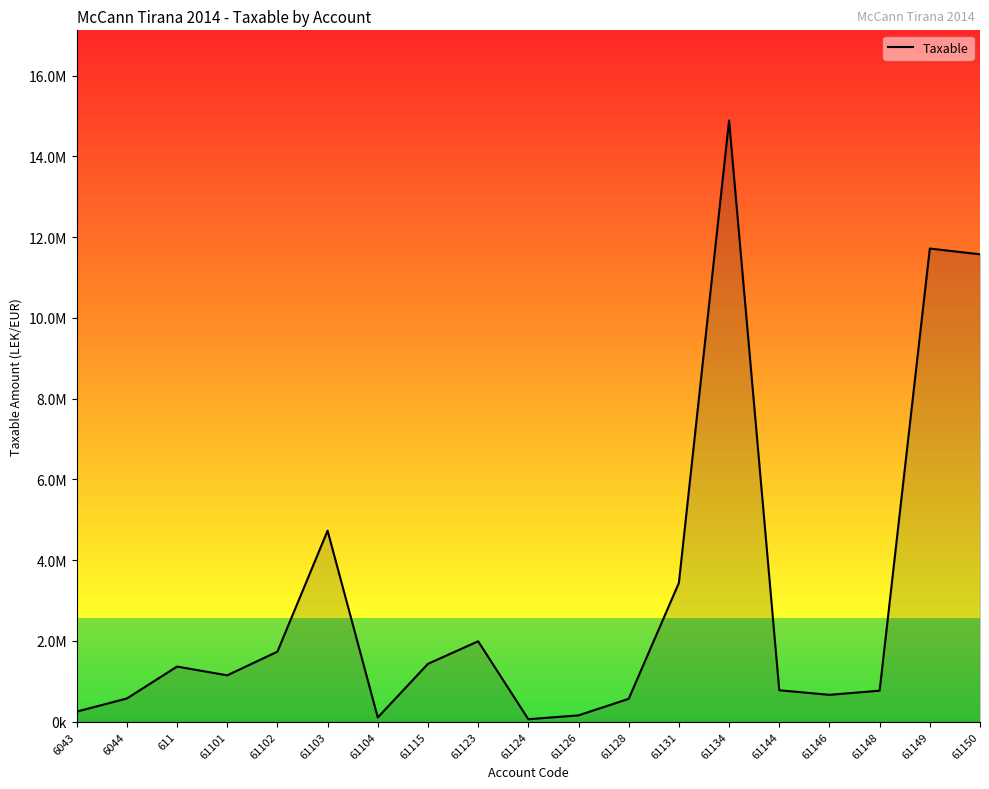

Which label corresponds to the largest value in the chart?

61134